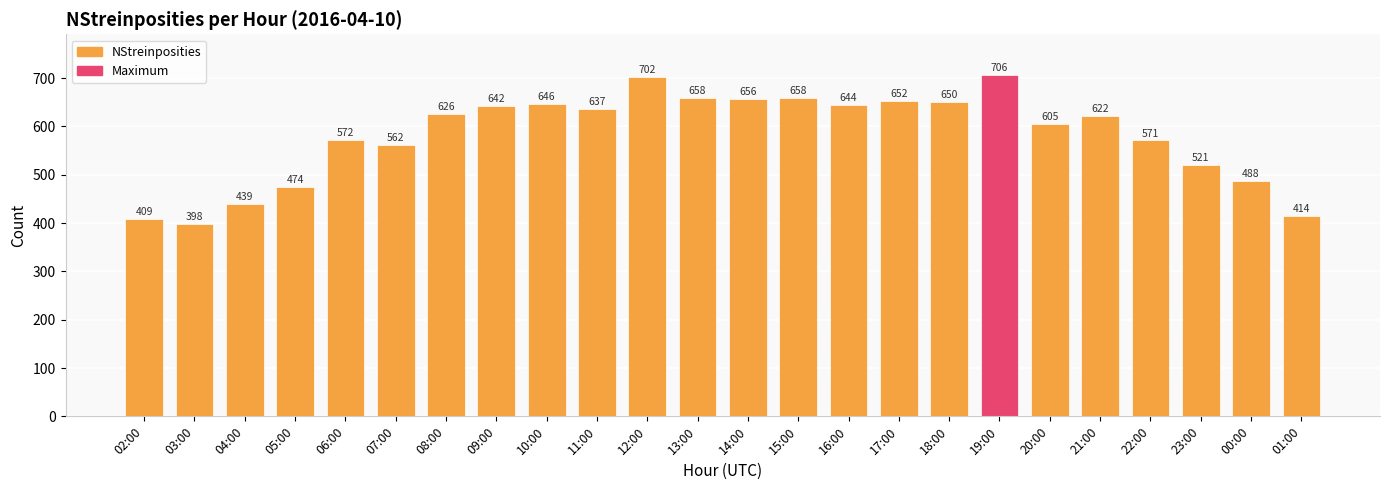

What is the difference between the values at 19:00 and 14:00?

50